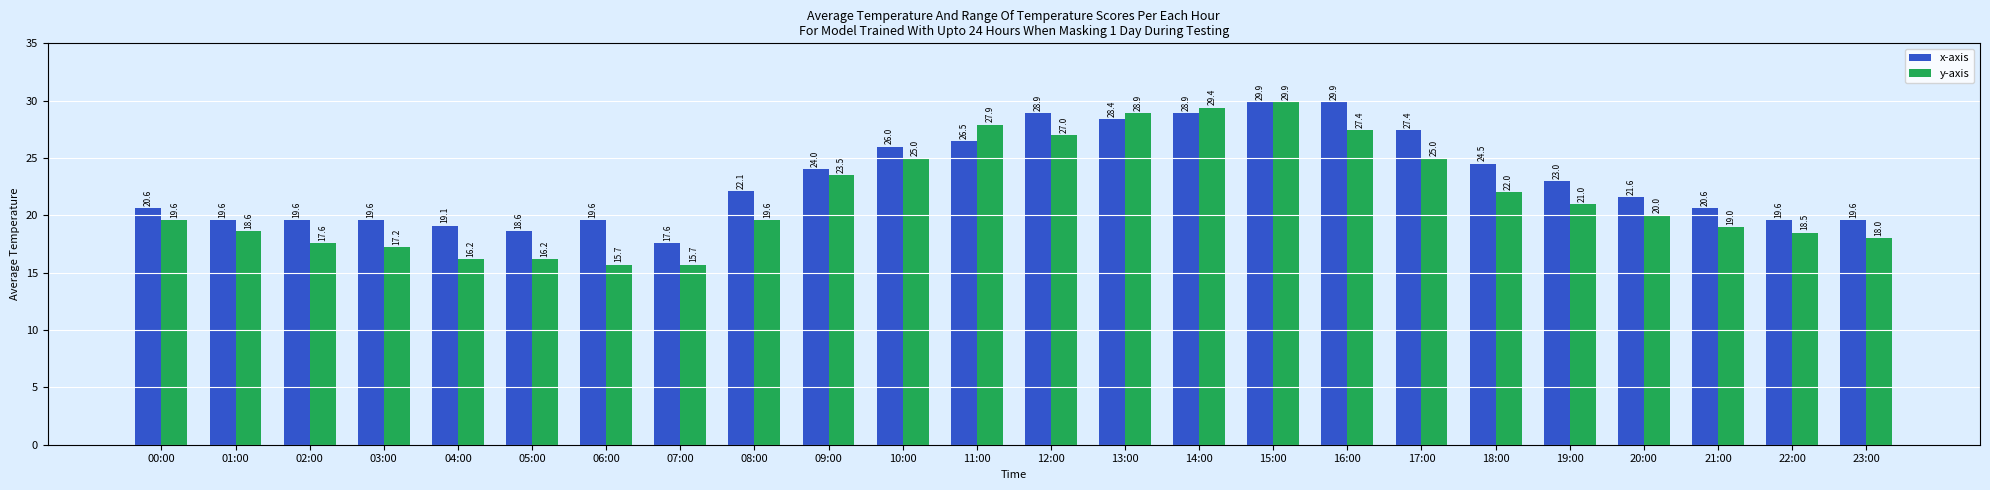

At which label does x-axis first exceed 22?

08:00